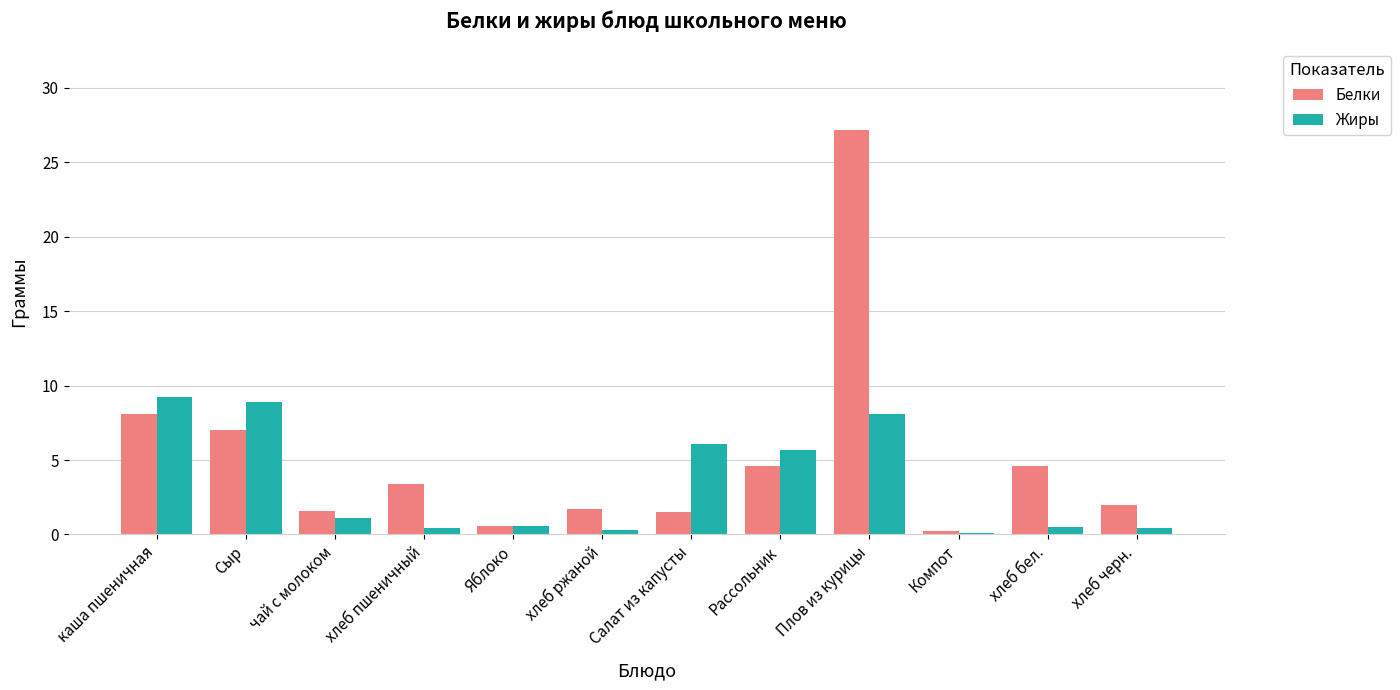

Is it true that Жиры equals 2.0 at Рассольник?

False